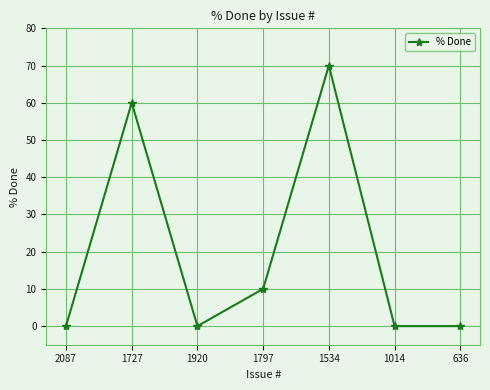

What is the greatest value displayed?

70